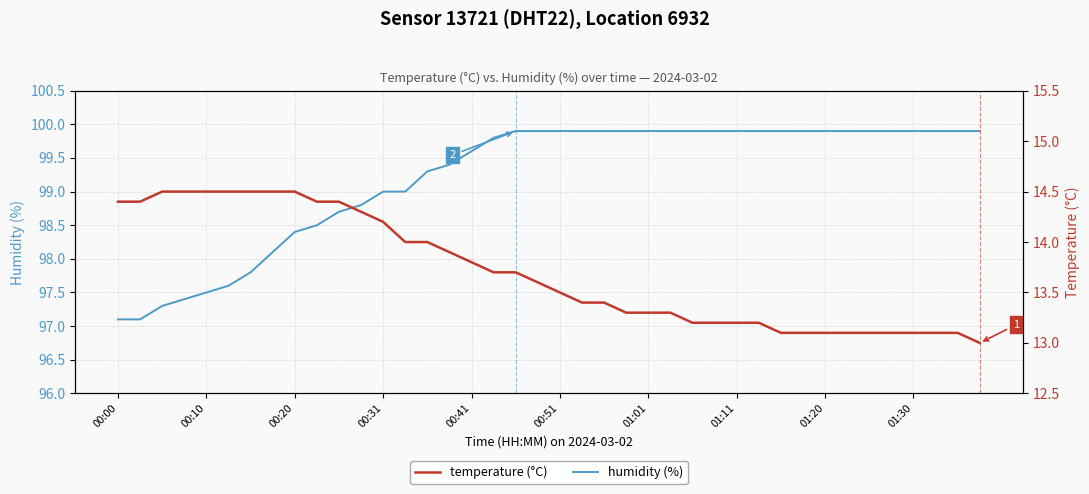

The humidity (%) series shows 99.0 at 00:31. True or false?

True